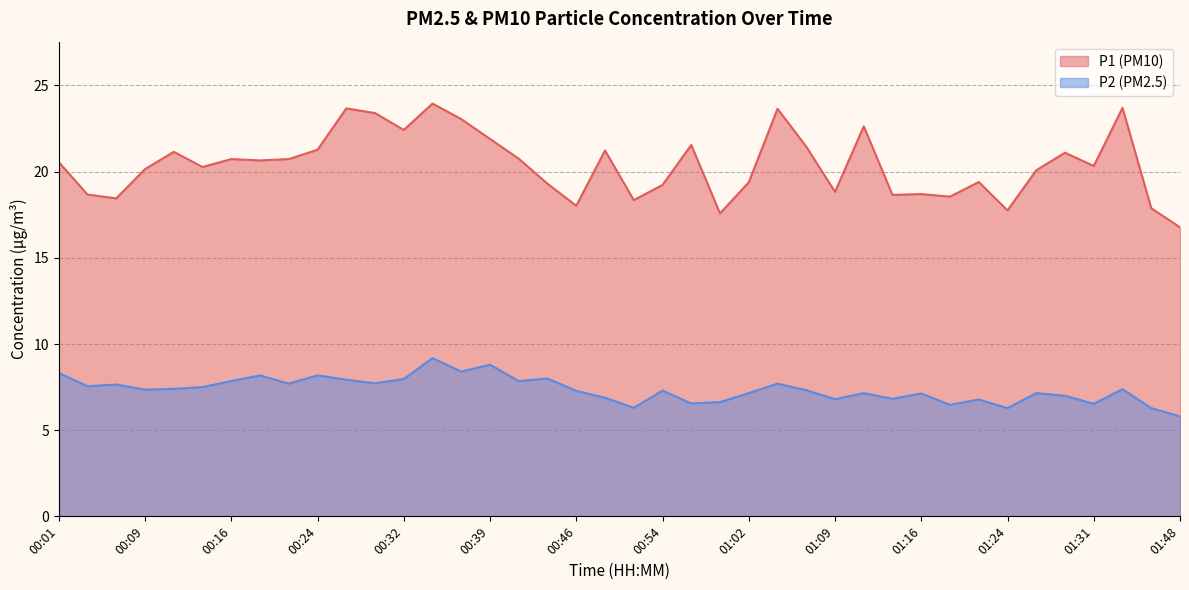

Reading right to left, transcribe all the data shown in this chart.

P1: 01:48=16.8	01:36=17.9	01:33=23.7	01:31=20.3	01:29=21.1	01:26=20.1	01:24=17.8	01:21=19.4	01:19=18.6	01:16=18.7	01:14=18.6	01:11=22.6	01:09=18.8	01:06=21.4	01:04=23.6	01:02=19.4	00:59=17.6	00:57=21.6	00:54=19.2	00:51=18.4	00:49=21.2	00:46=18.0	00:44=19.3	00:42=20.8	00:39=21.9	00:37=23.1	00:34=23.9	00:32=22.4	00:29=23.4	00:26=23.7	00:24=21.3	00:21=20.7	00:19=20.6	00:16=20.7	00:14=20.3	00:11=21.1	00:09=20.1	00:06=18.4	00:04=18.7	00:01=20.6
P2: 01:48=5.8	01:36=6.3	01:33=7.4	01:31=6.5	01:29=7.0	01:26=7.2	01:24=6.3	01:21=6.8	01:19=6.5	01:16=7.1	01:14=6.8	01:11=7.2	01:09=6.8	01:06=7.3	01:04=7.7	01:02=7.2	00:59=6.6	00:57=6.5	00:54=7.3	00:51=6.3	00:49=6.9	00:46=7.3	00:44=8.0	00:42=7.8	00:39=8.8	00:37=8.4	00:34=9.2	00:32=8.0	00:29=7.7	00:26=7.9	00:24=8.2	00:21=7.7	00:19=8.2	00:16=7.8	00:14=7.5	00:11=7.4	00:09=7.3	00:06=7.7	00:04=7.5	00:01=8.3